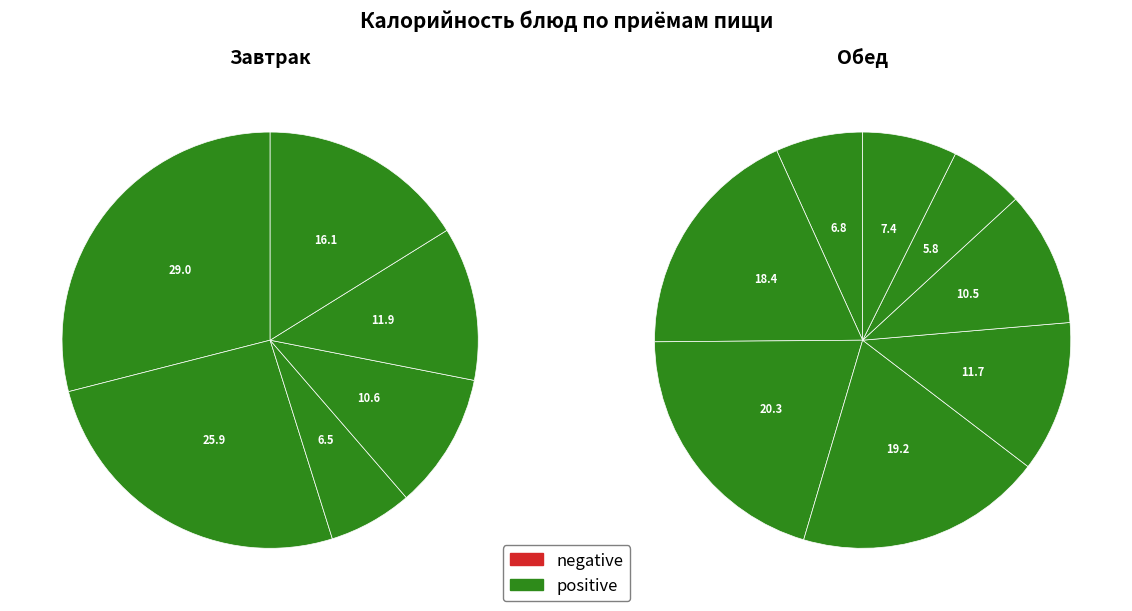

True or false: Суп картофельный с бобовыми accounts for 1% of the total.

False